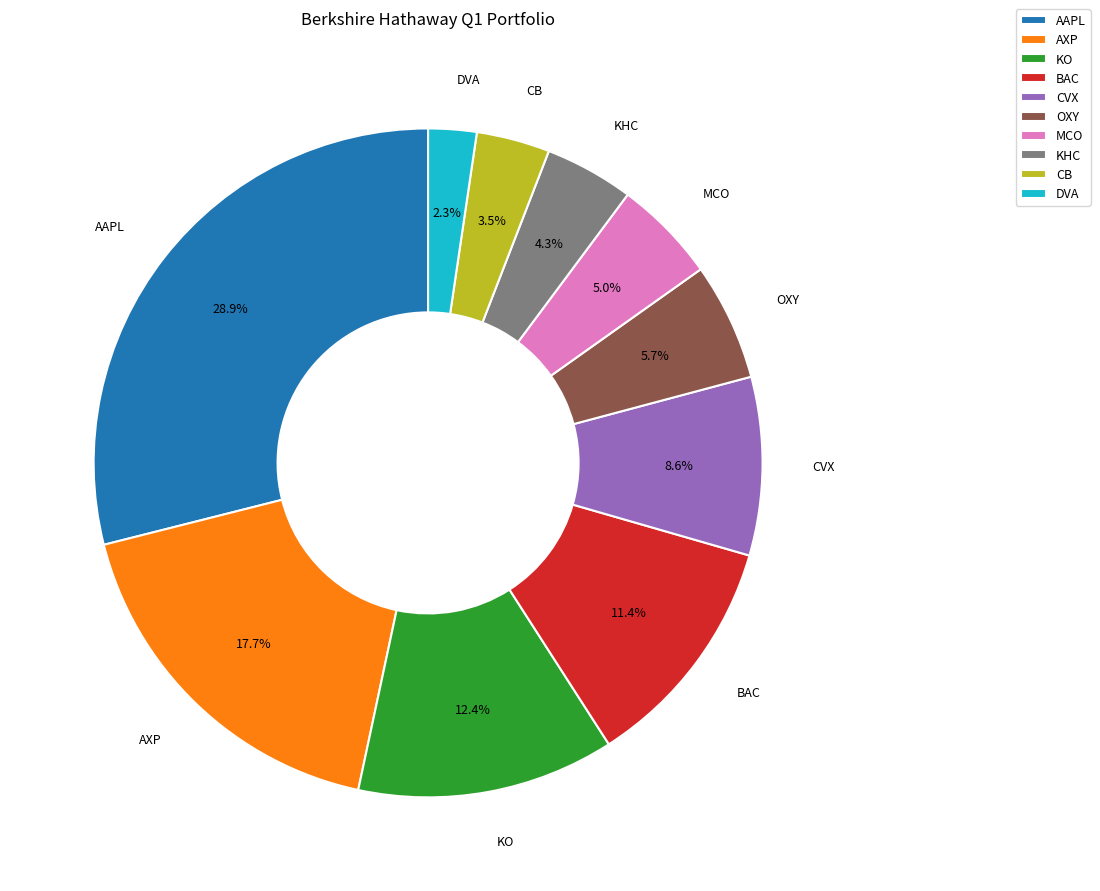

Is there a majority slice in this chart?

No